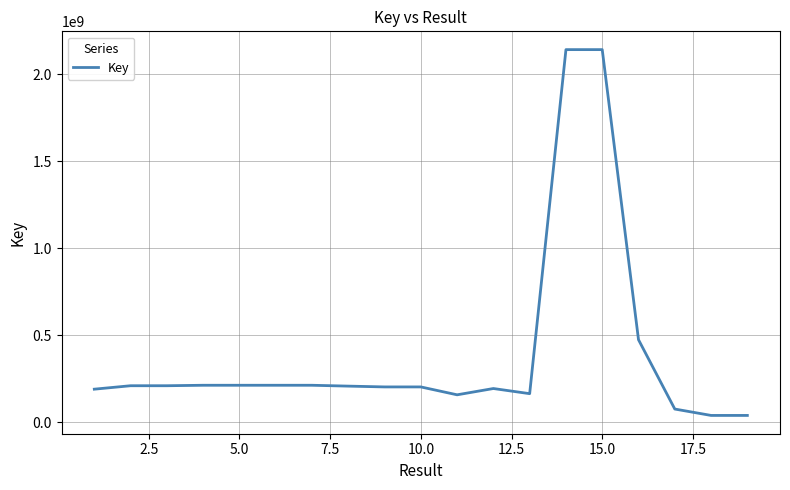

What is the difference between the maximum and minimum values?

2103032357